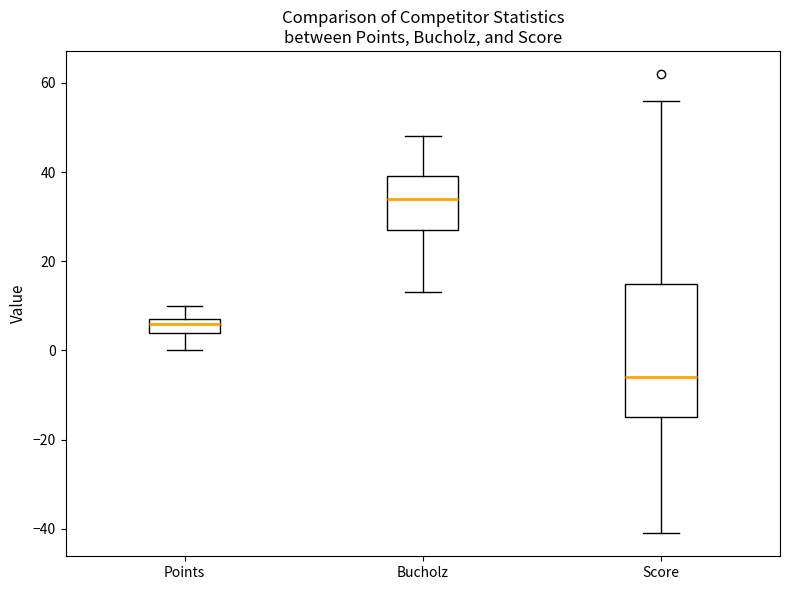

Which box's median line is the lowest?

Score